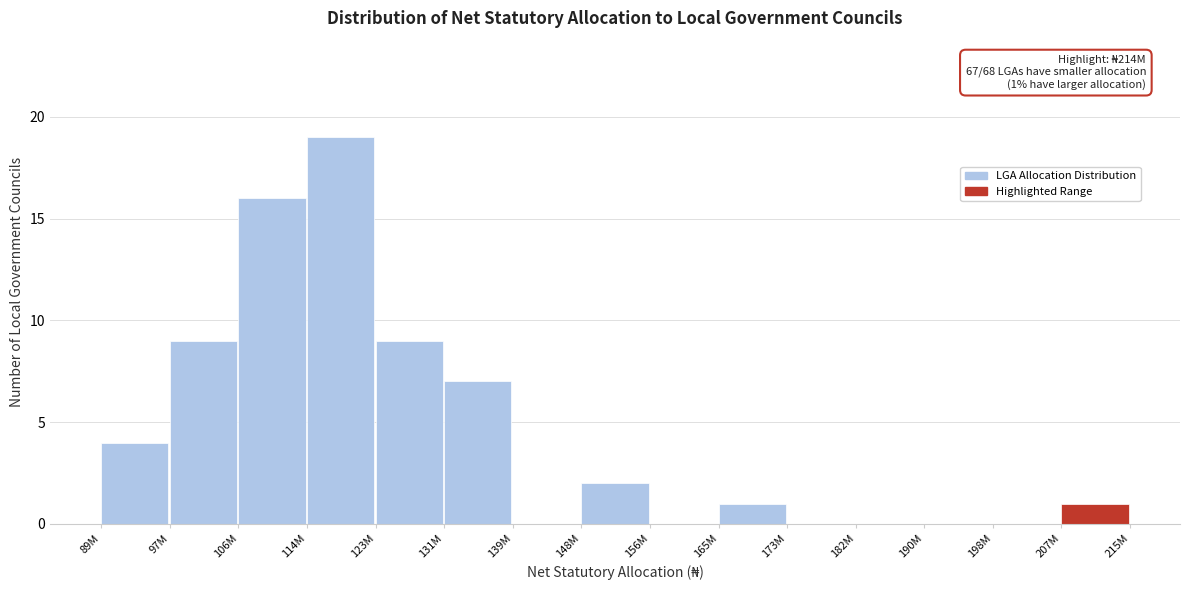

Reading left to right, transcribe all the data shown in this chart.

89M=4	97M=9	106M=16	114M=19	123M=9	131M=7	139M=0	148M=2	156M=0	165M=1	173M=0	182M=0	190M=0	198M=0	207M=1